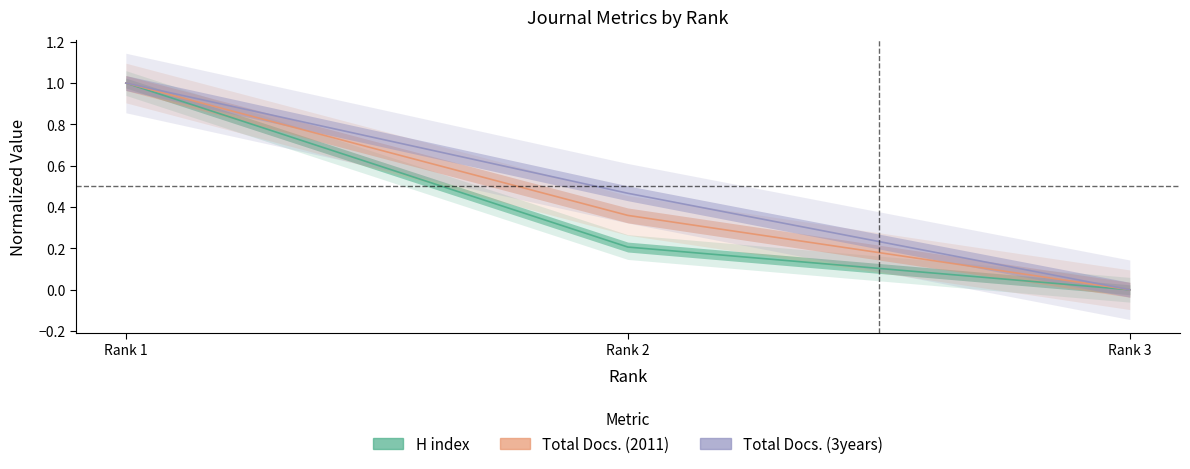

What is the greatest value displayed?

1.0